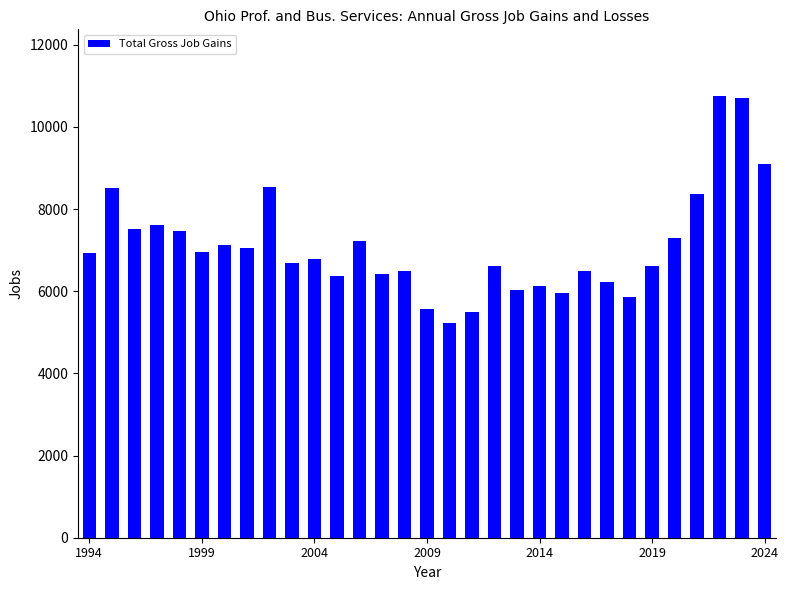

What is the value of the 2nd bar from the left?

8504